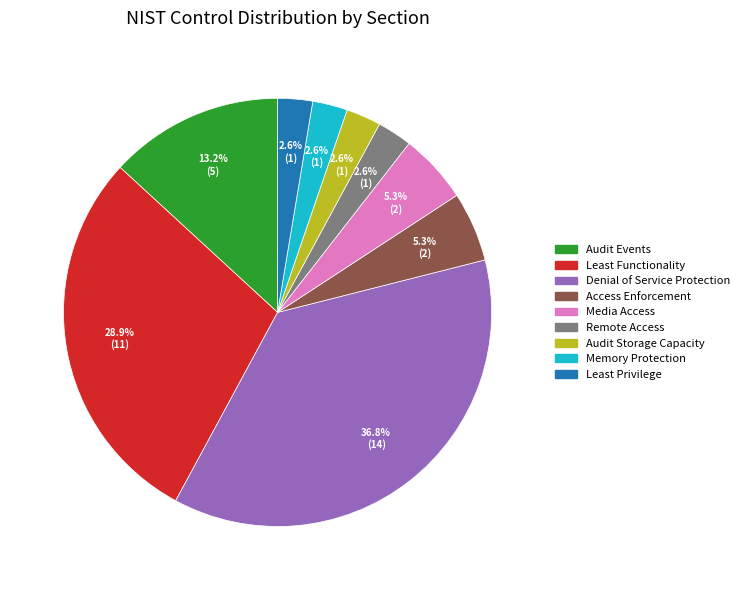

Combined, do Least Privilege and Memory Protection account for over 50%?

No